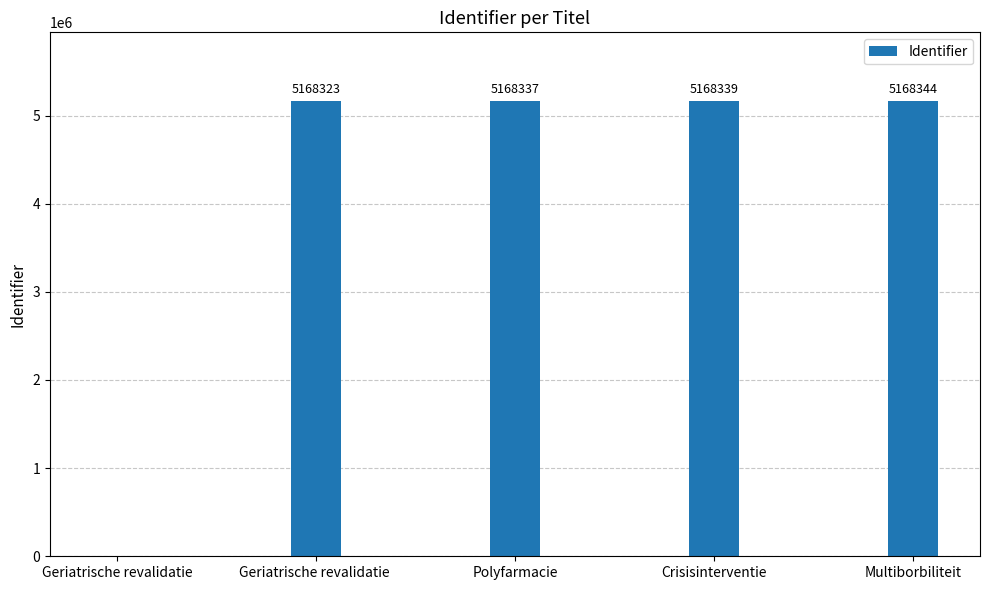

Reading right to left, what are all the values shown in this chart?

5168344	5168339	5168337	5168323	0